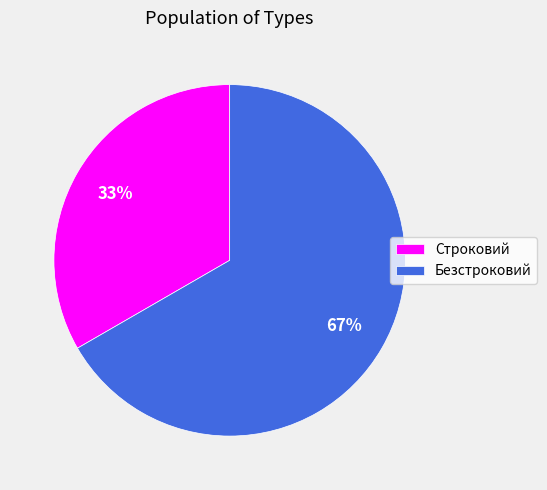

Is Строковий the majority of the pie?

No